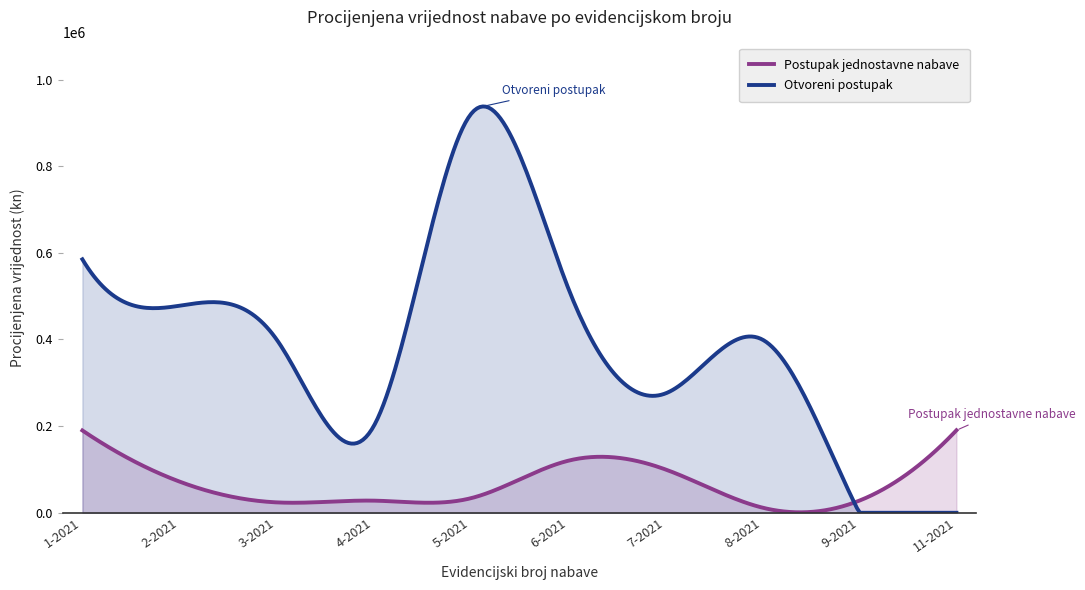

How many values in the Postupak jednostavne nabave series are below 72000?

5